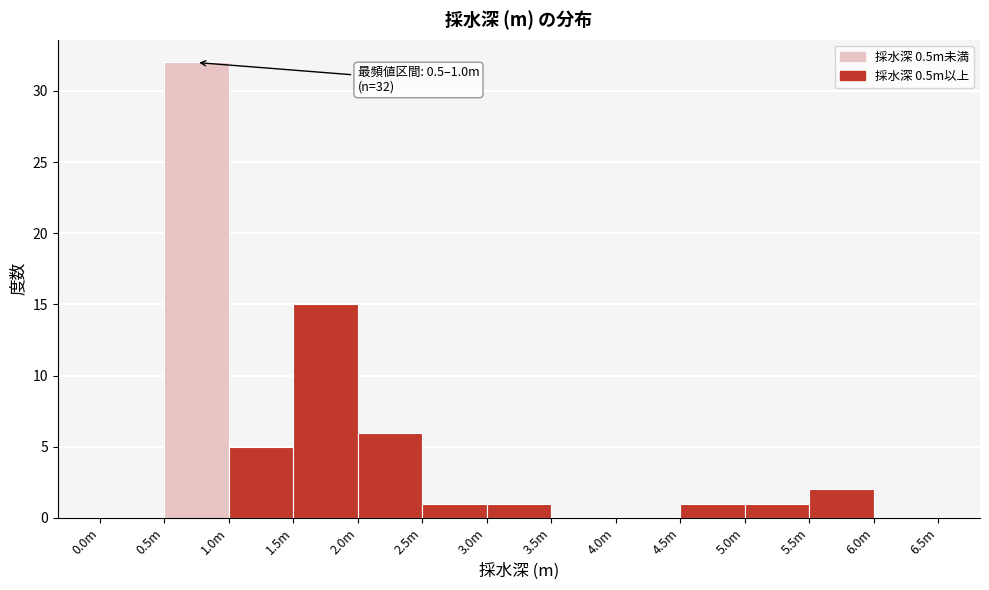

Reading left to right, transcribe all the data shown in this chart.

0.0m=0	0.5m=32	1.0m=5	1.5m=15	2.0m=6	2.5m=1	3.0m=1	3.5m=0	4.0m=0	4.5m=1	5.0m=1	5.5m=2	6.0m=0